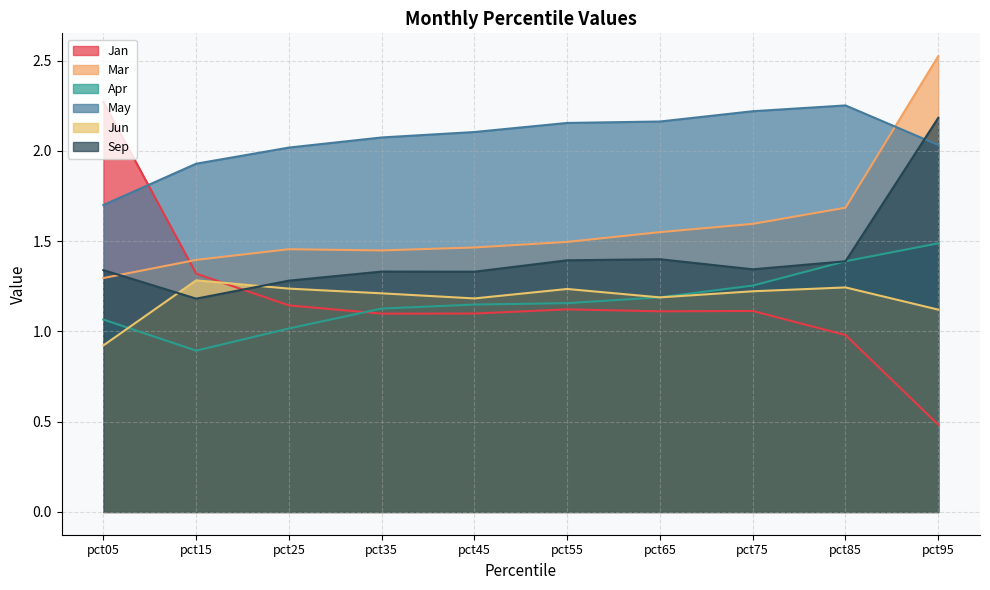

After their last crossing, which series has the higher values: Jun or Apr?

Apr